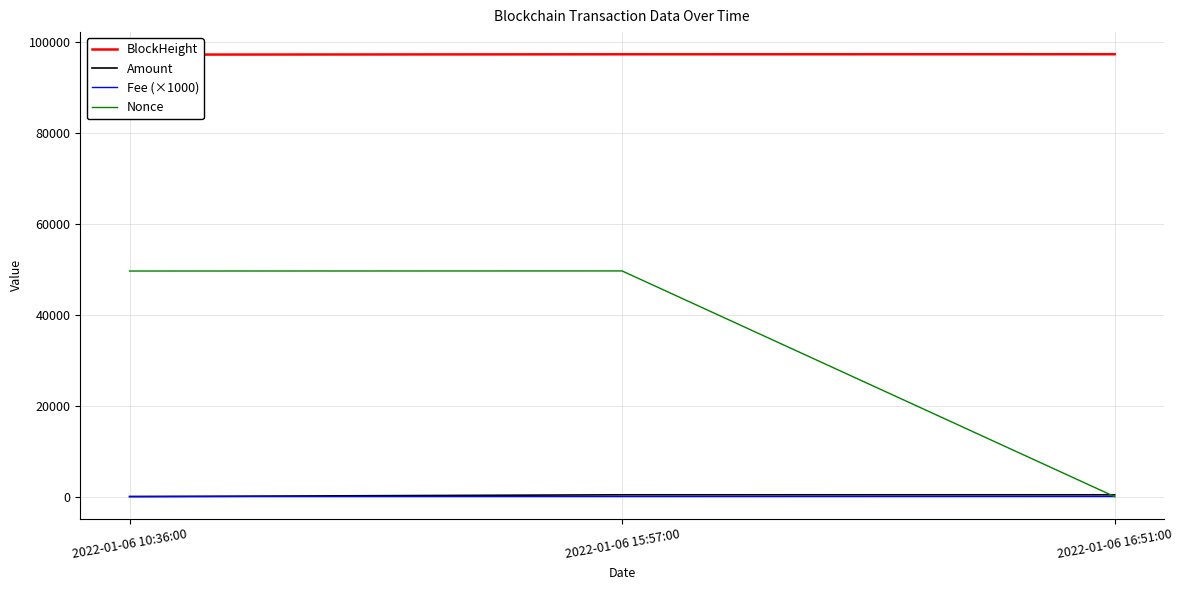

What is the sum of all Fee (×1000) values?

70.0